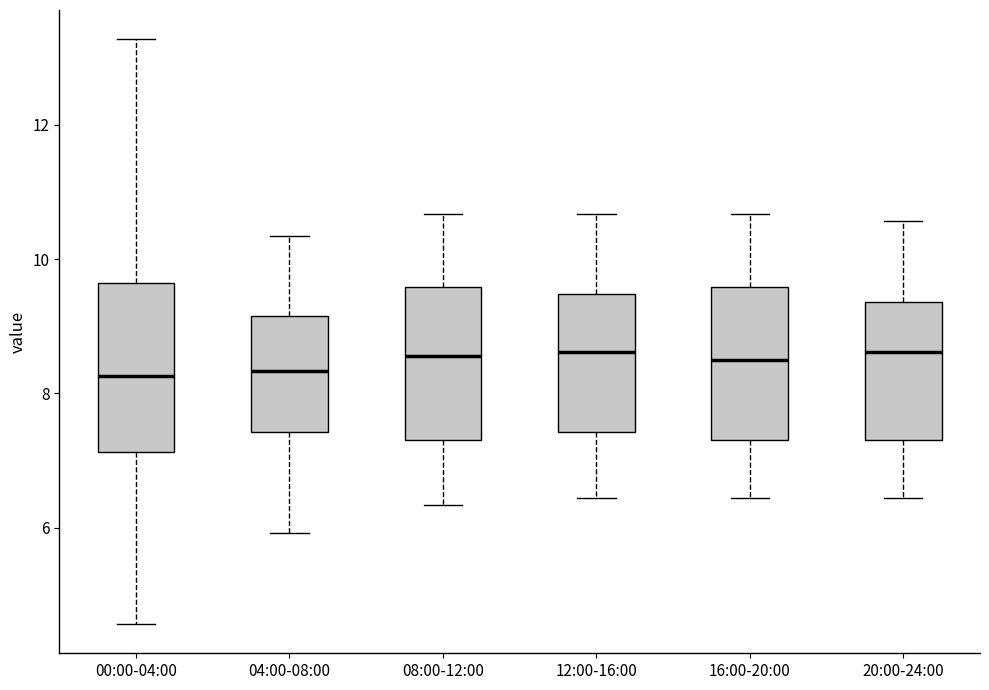

Reading left to right, transcribe this box plot: for each box, give where its median line is, the range the box spans, and where its two whiskers end, as read against the y-axis. The values are not printed on the chart, so give them approximately, as read against the axis.

00:00-04:00: median 8.2, box 7.2 to 9.6, whiskers 4.6 to 13.2
04:00-08:00: median 8.4, box 7.4 to 9.2, whiskers 6.0 to 10.4
08:00-12:00: median 8.6, box 7.4 to 9.6, whiskers 6.4 to 10.6
12:00-16:00: median 8.6, box 7.4 to 9.4, whiskers 6.4 to 10.6
16:00-20:00: median 8.6, box 7.4 to 9.6, whiskers 6.4 to 10.6
20:00-24:00: median 8.6, box 7.4 to 9.4, whiskers 6.4 to 10.6